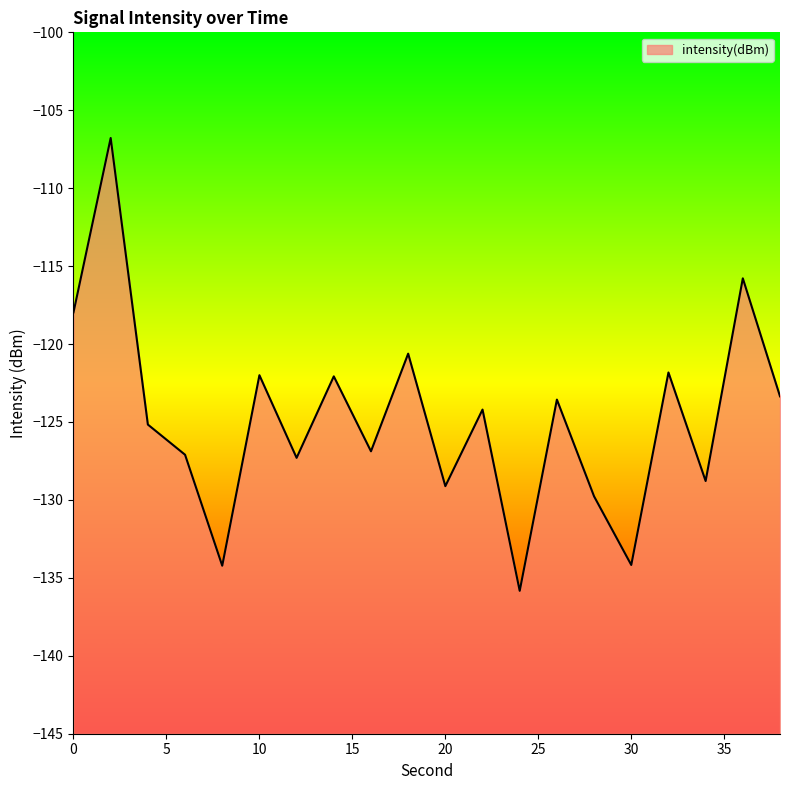

Is it true that the value at 4 is -82.9?

False